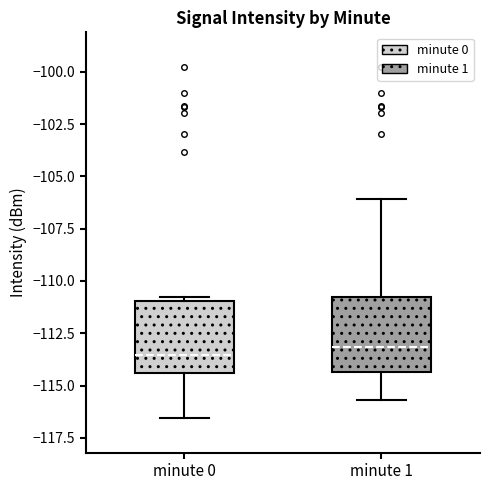

Where does the lower whisker of the box for minute 1 end on the y-axis? The values are not printed on the chart, so give them approximately, as read against the axis.

-115.5